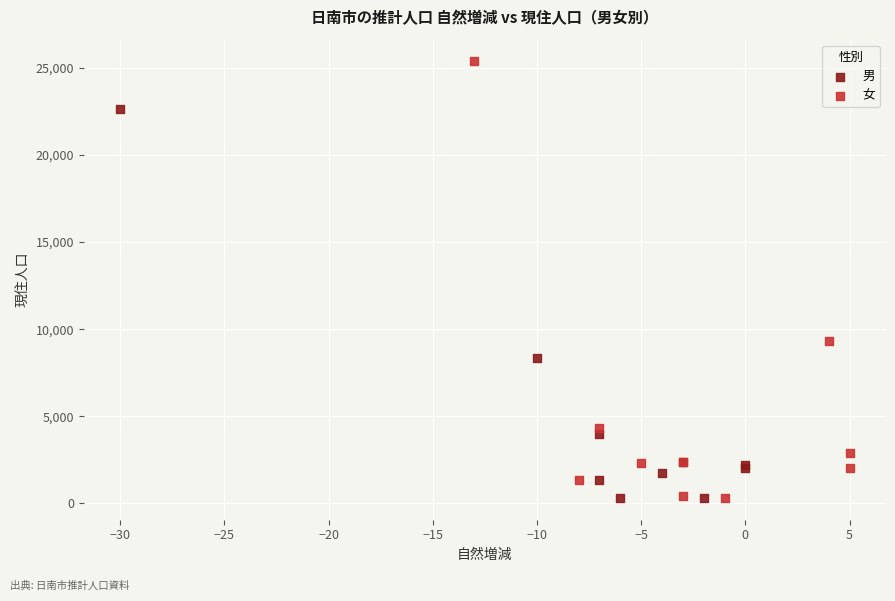

What are all the series names shown in the legend?

男, 女